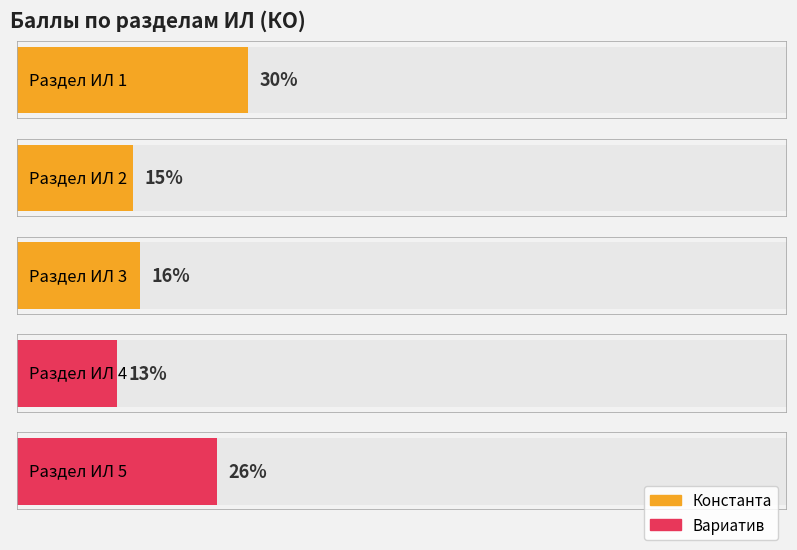

What is the minimum value shown in the chart?

13